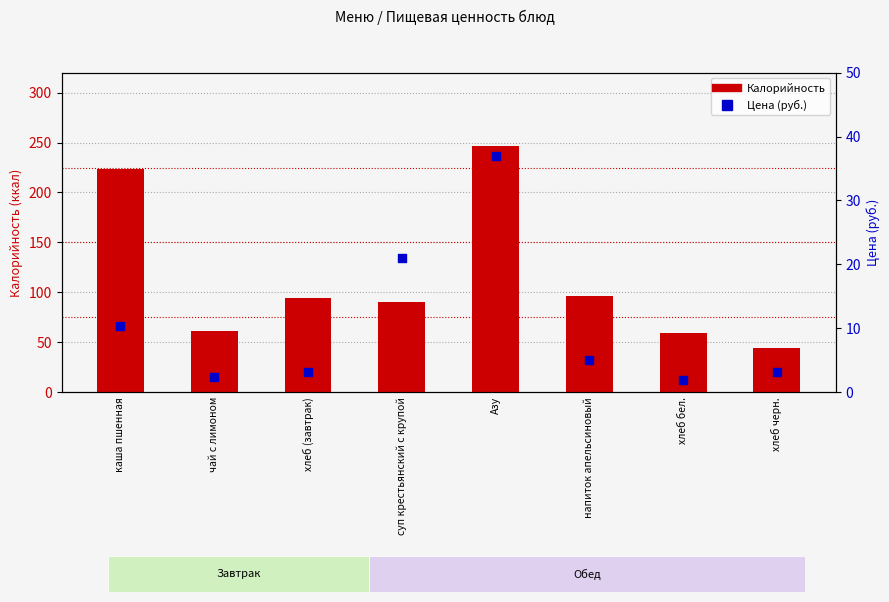

Is the value of Цена (руб.) at каша пшенная greater than the value of Калорийность at напиток апельсиновый?

No